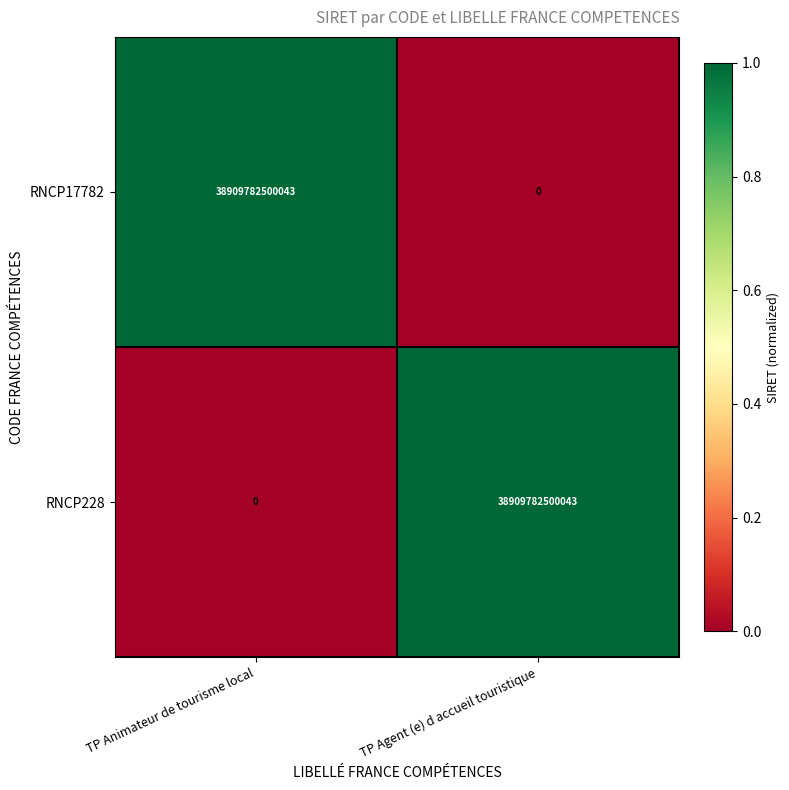

What is the difference between the RNCP17782 values at TP Animateur de tourisme local and TP Agent (e) d accueil touristique?

38909782500043